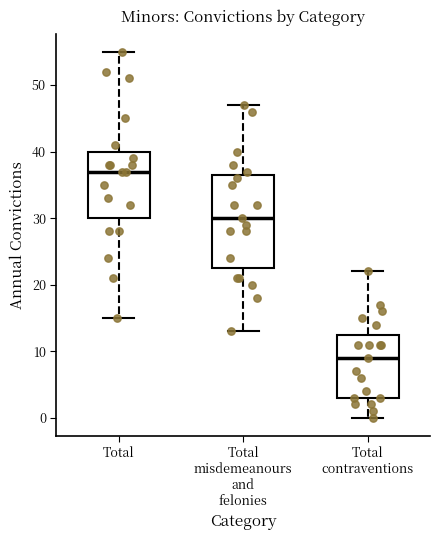

Reading left to right, read every box against the y-axis: the position of its median line, the range the box covers, and the ends of its whiskers. The values are not printed on the chart, so give them approximately, as read against the axis.

Total: median 37, box 30 to 40, whiskers 15 to 55
Total misdemeanours and felonies: median 30, box 23 to 37, whiskers 13 to 47
Total contraventions: median 9, box 3 to 13, whiskers 0 to 22